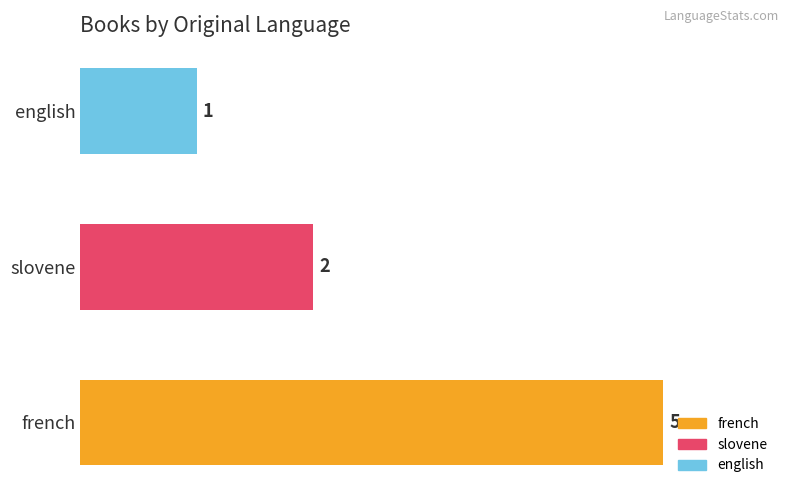

The value at slovene is 1. True or false?

False